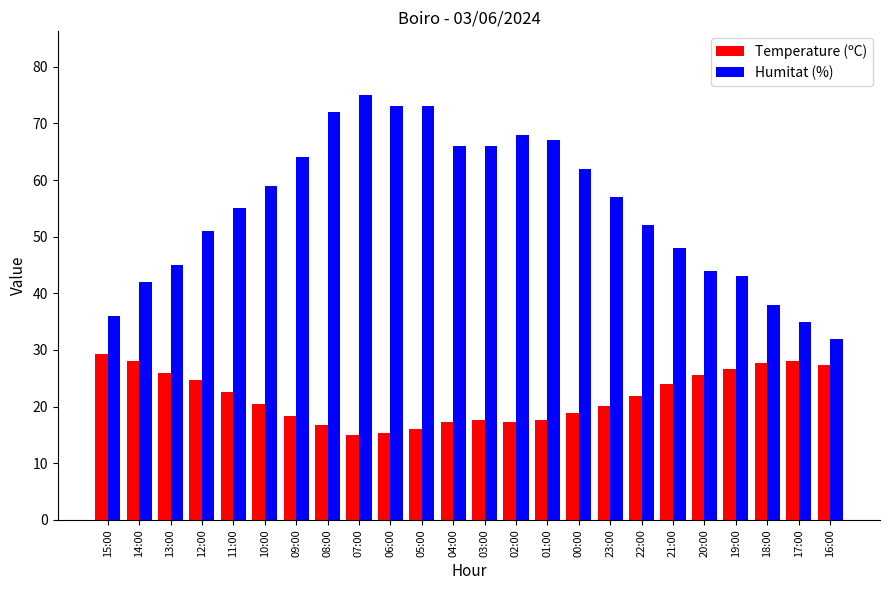

What is the difference between the highest and lowest values at 12:00?

26.3